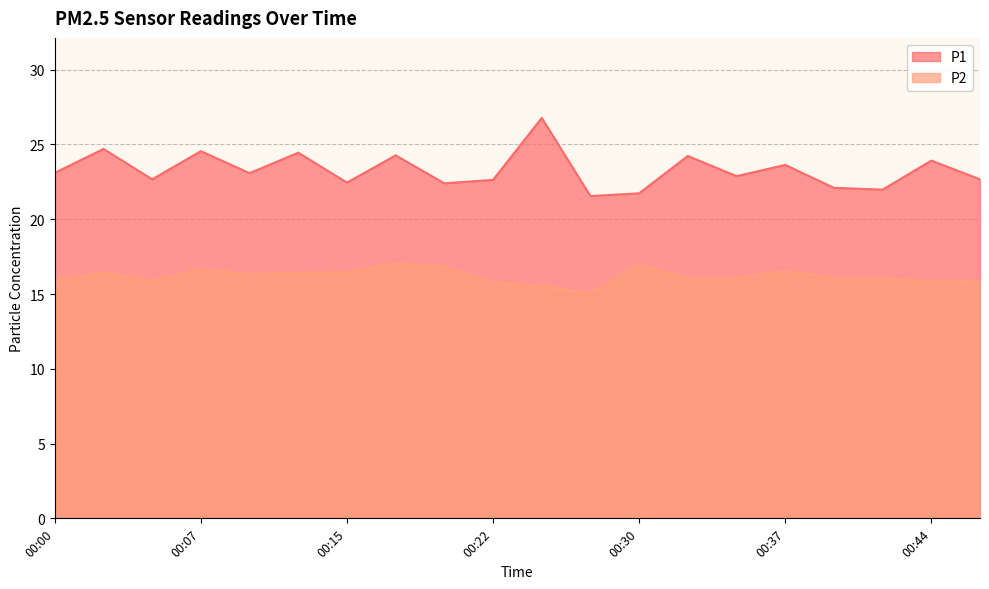

True or false: P2 and P1 cross at least once.

False